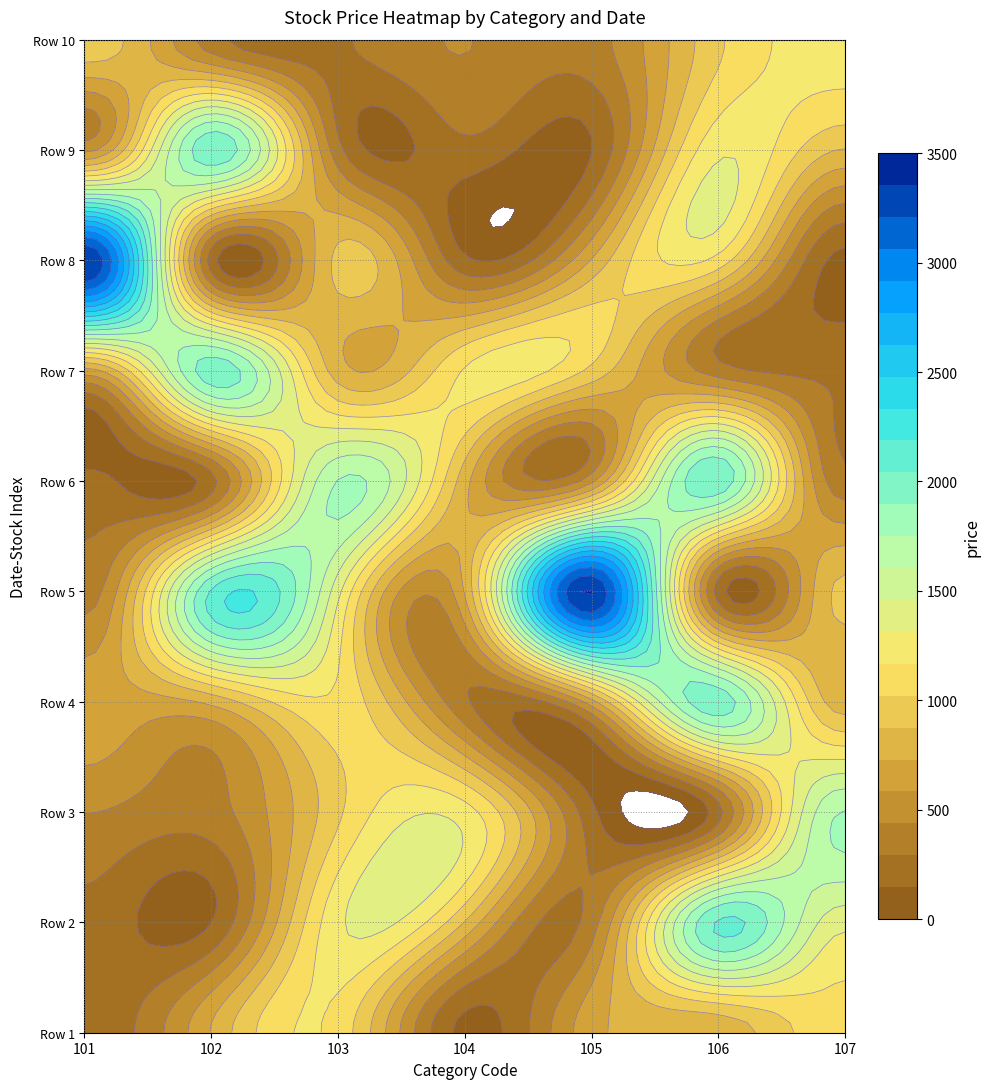

The value of 102 at 0 is 739. True or false?

True